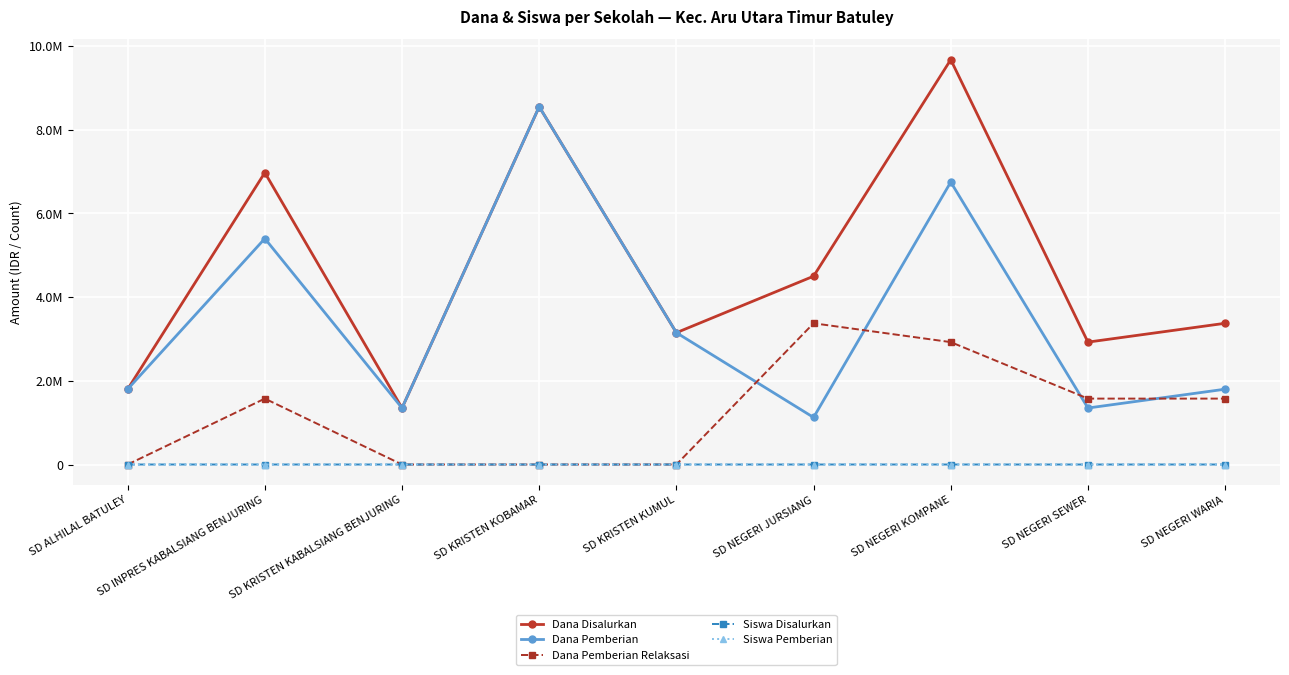

Does the chart have visible grid lines?

Yes